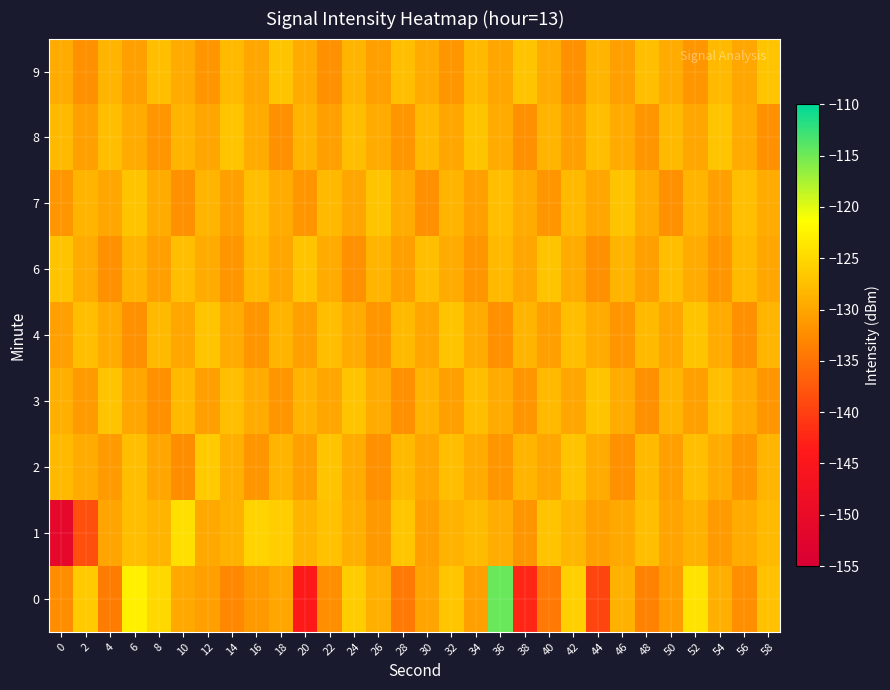

Rank the series by their maximum value, from lowest to highest.

3, 4, 6, 7, 8, 9, 2, 1, 0